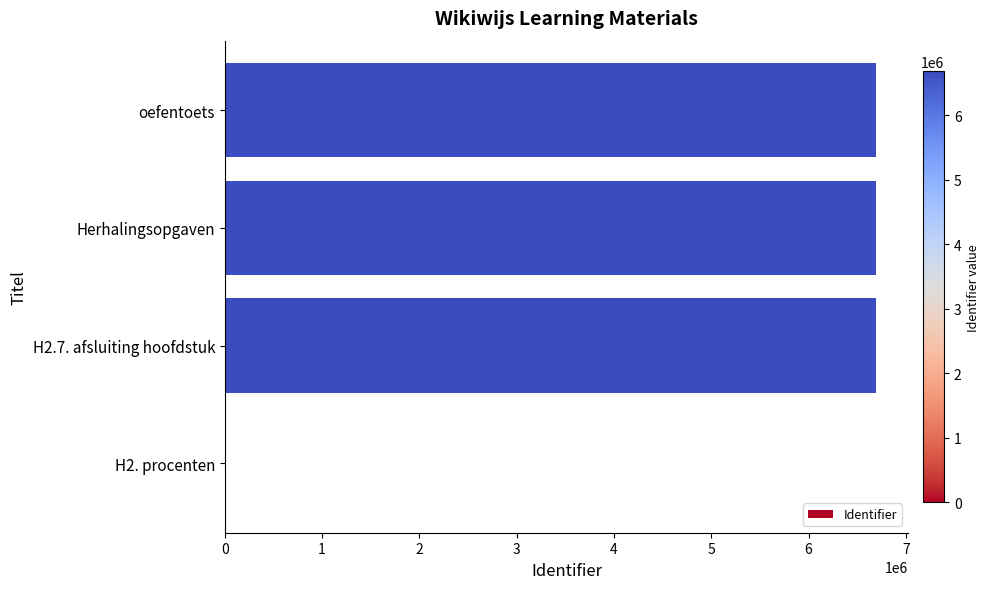

What is the greatest value displayed?

6689814